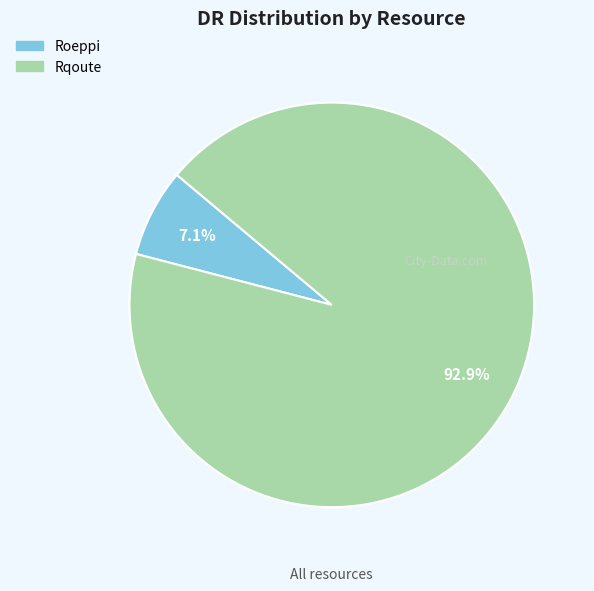

Which category accounts for the majority?

Rqoute